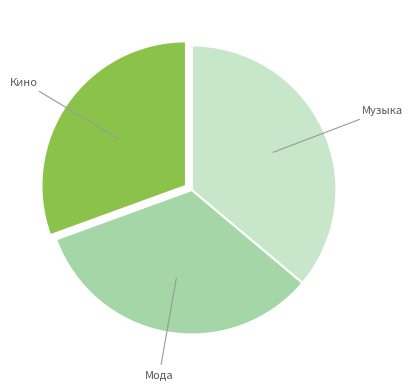

How many slices are in this pie chart?

3